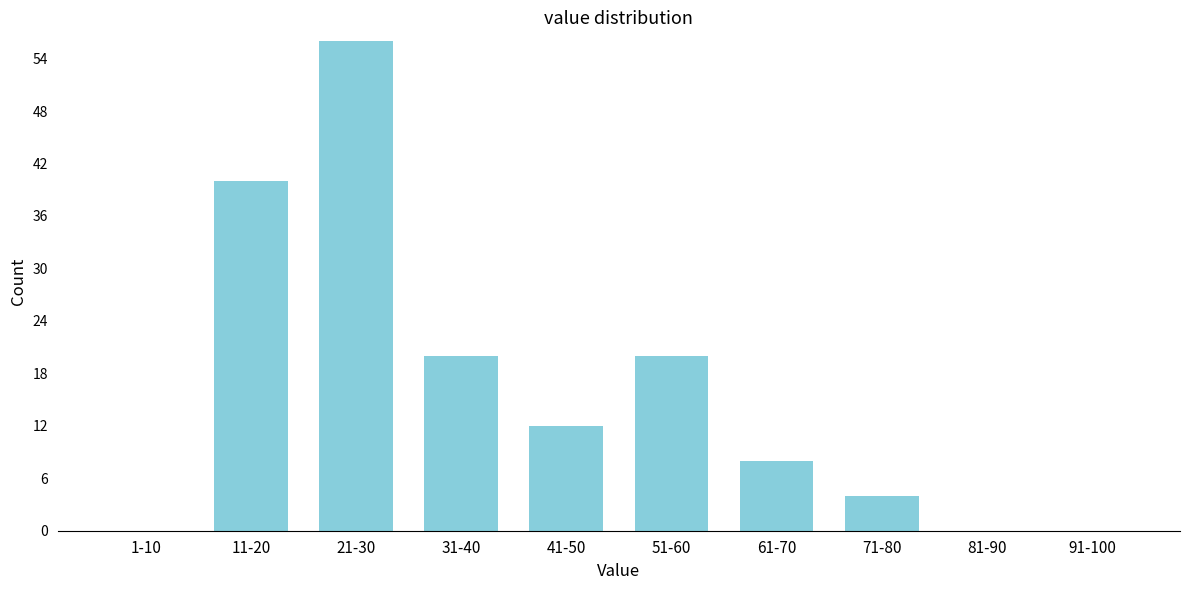

Reading left to right, what are all the values shown in this chart?

1-10=0	11-20=40	21-30=56	31-40=20	41-50=12	51-60=20	61-70=8	71-80=4	81-90=0	91-100=0